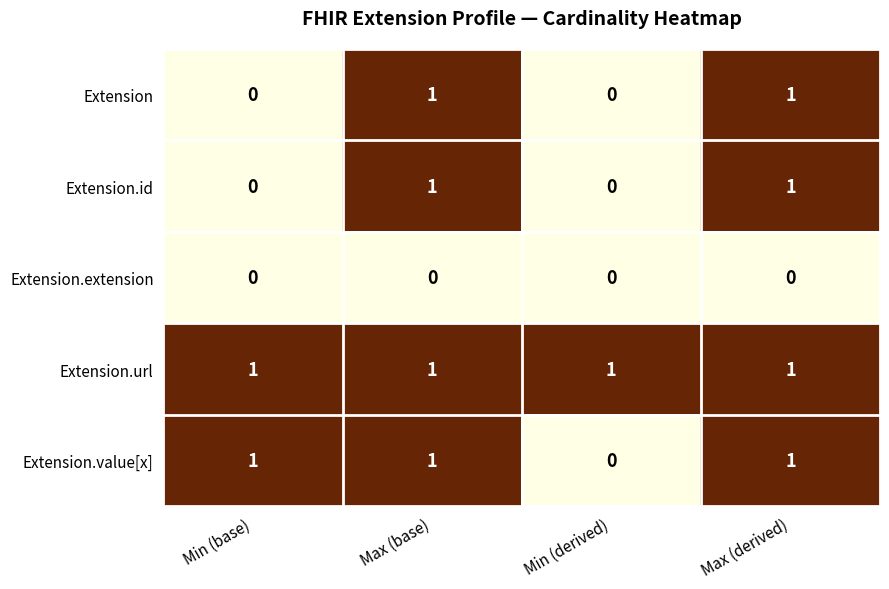

Is the value of Extension at Max (base) greater than the value of Extension.extension at Max (base)?

Yes